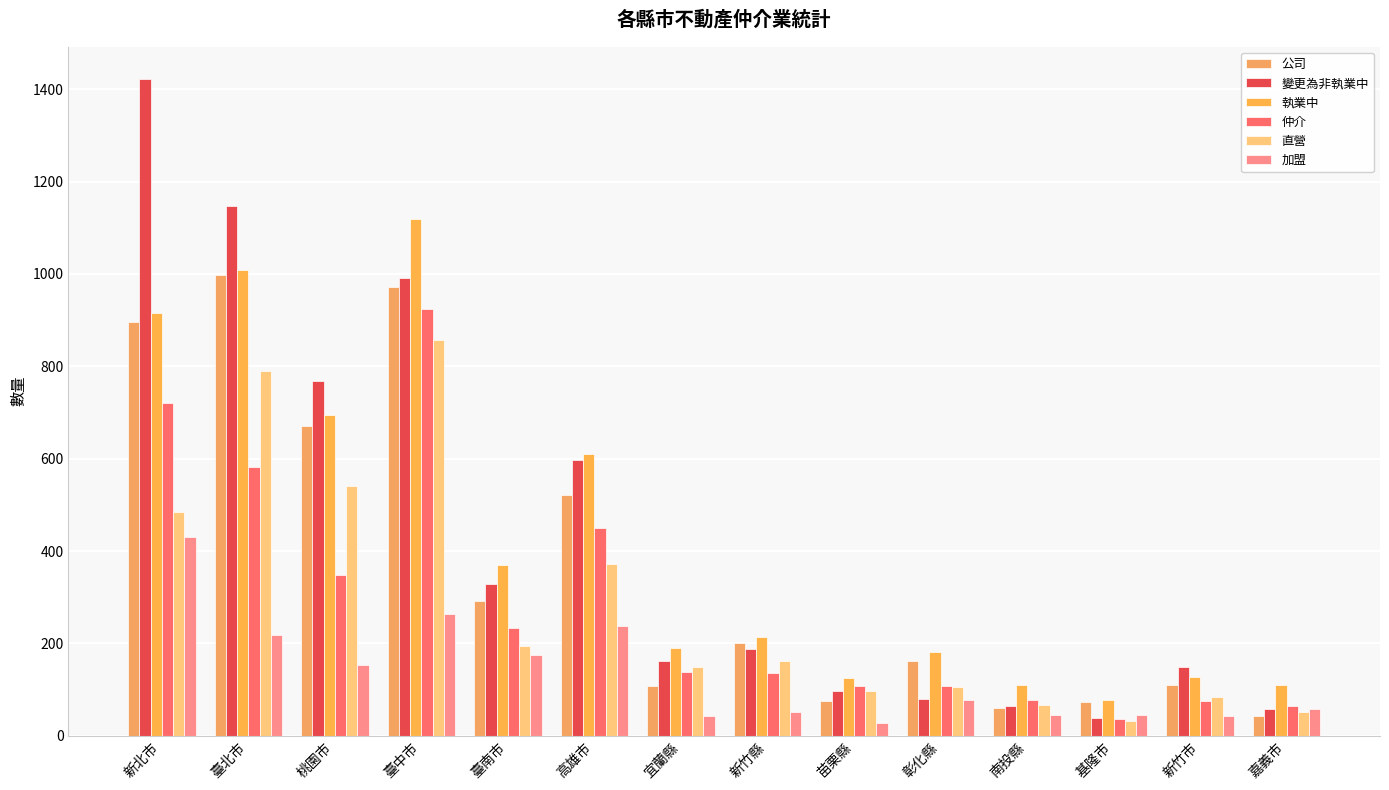

What is the value of the 執業中 bar at the 1st from the left?

916